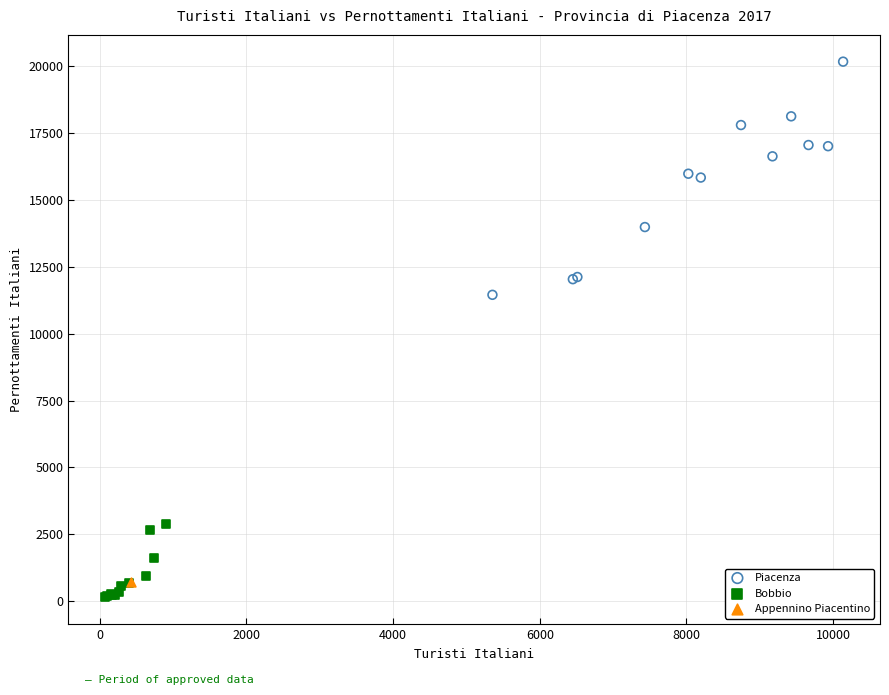

What are all the series names shown in the legend?

Piacenza, Bobbio, Appennino Piacentino